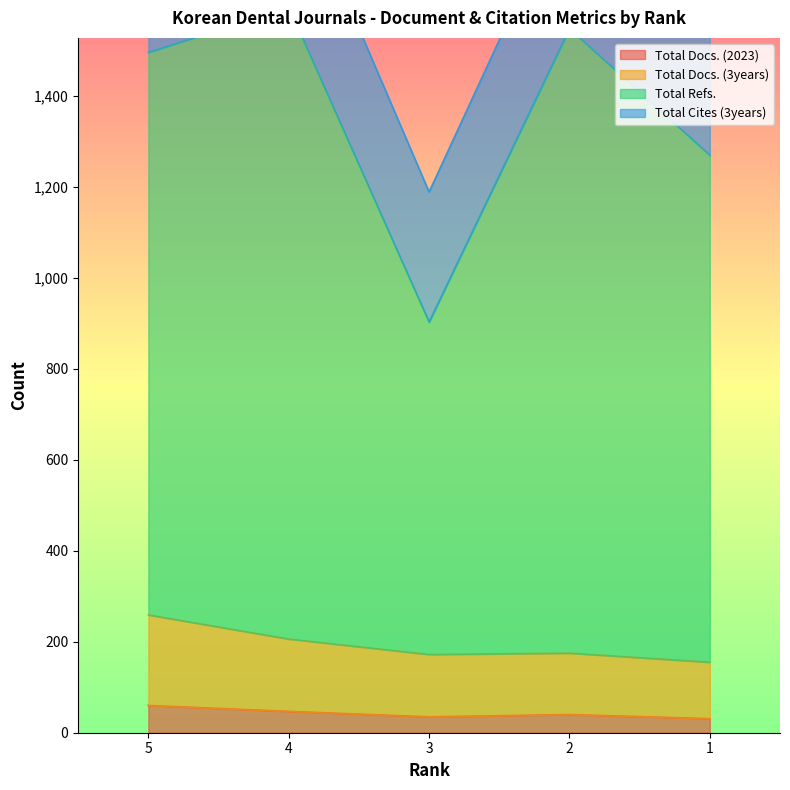

True or false: Total Docs. (3years) has a value of 334 at 4.

False